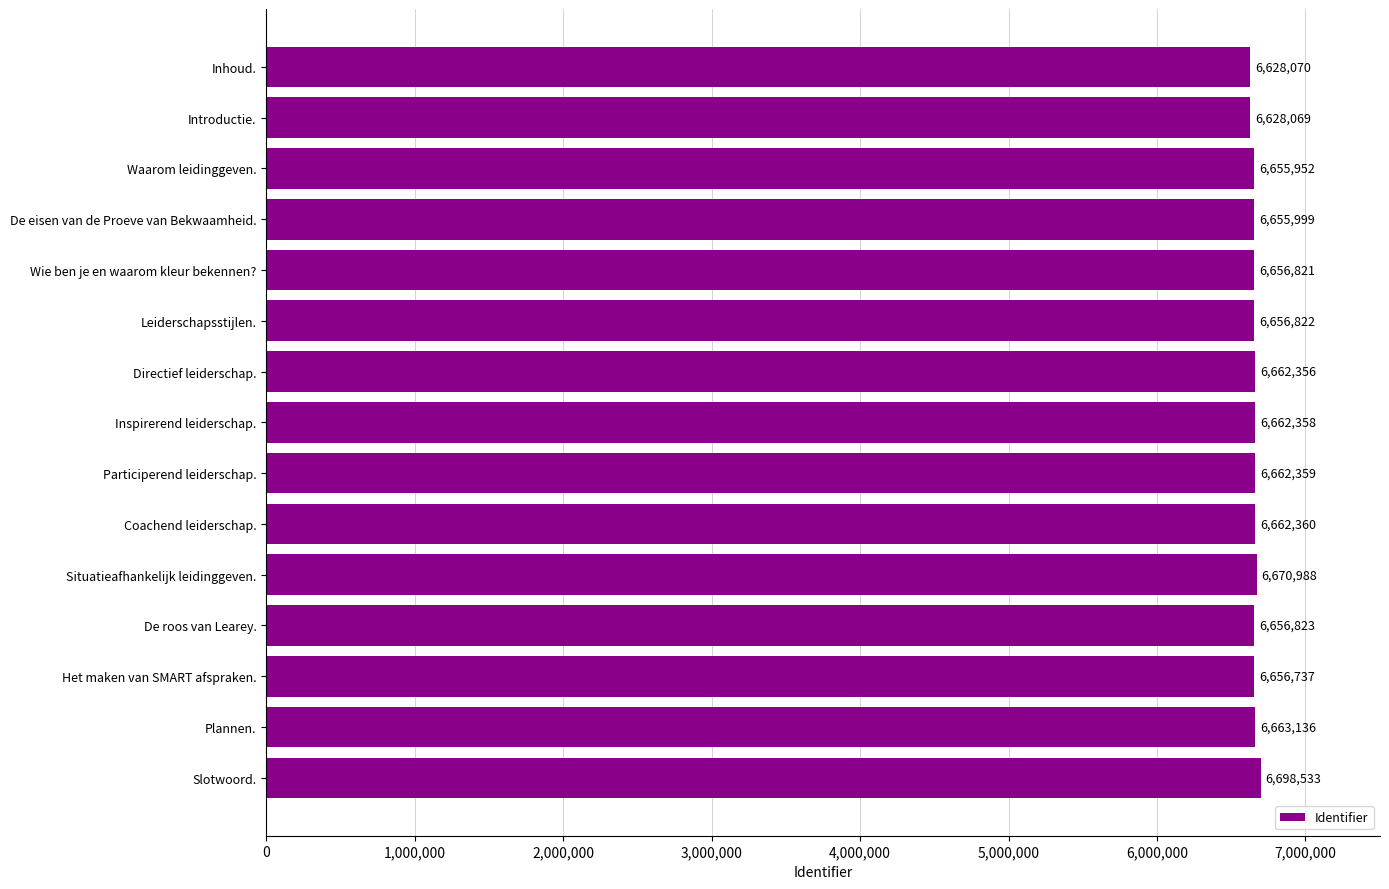

What is the value of the 2nd bar from the top?

6628069